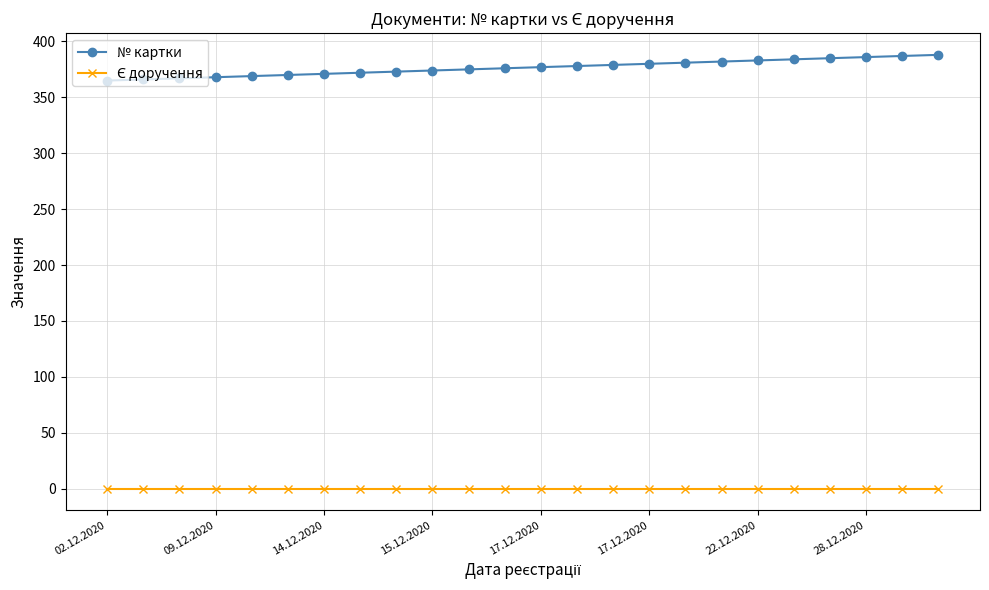

What is the value of the № картки point at the 15th from the left?

379